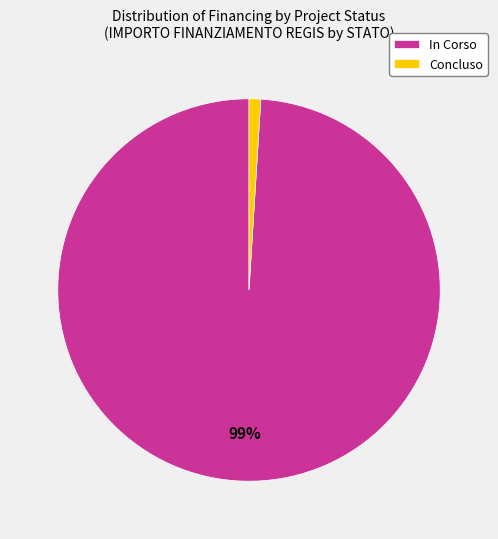

Does any single category account for the majority?

Yes